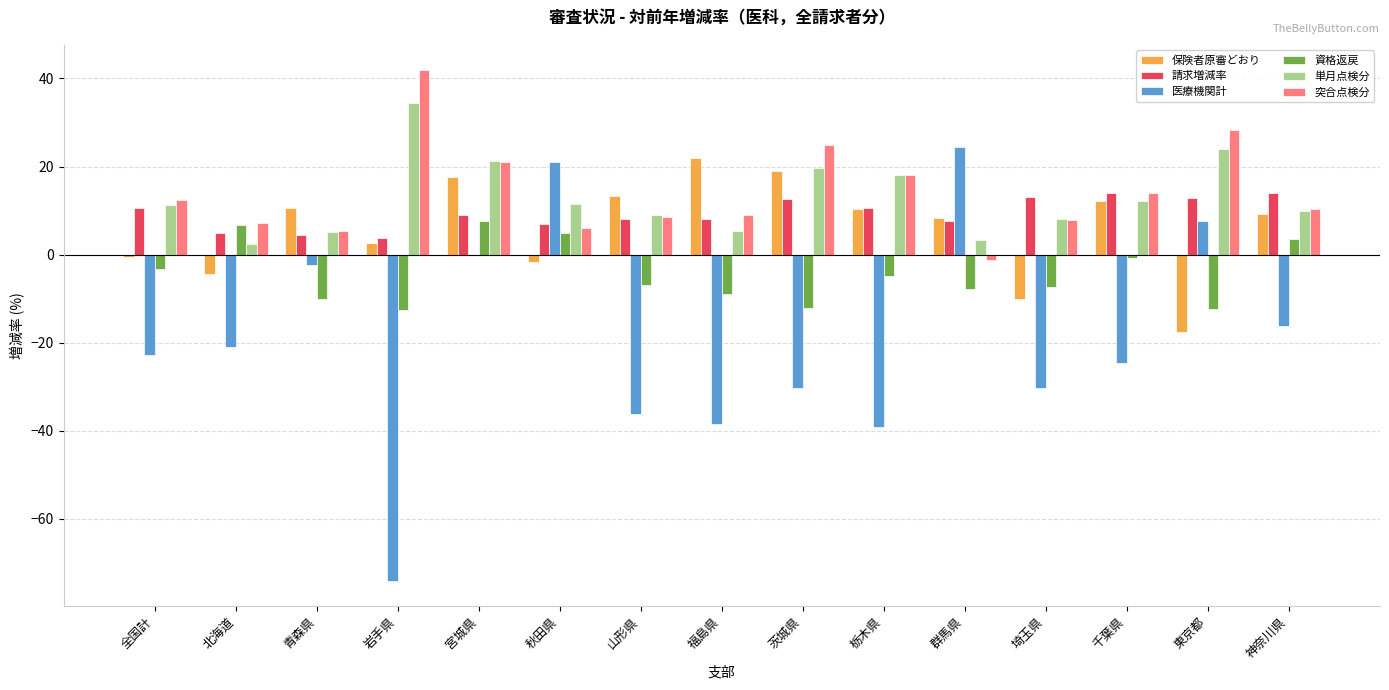

Read the 単月点検分 value at 神奈川県.

9.9